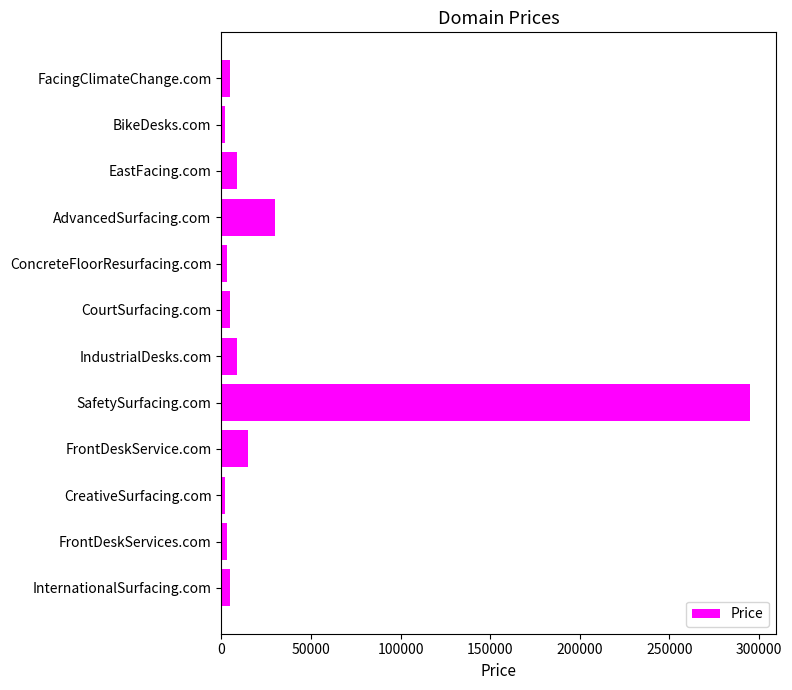

The chart shows a value of 8850 at AdvancedSurfacing.com. True or false?

False